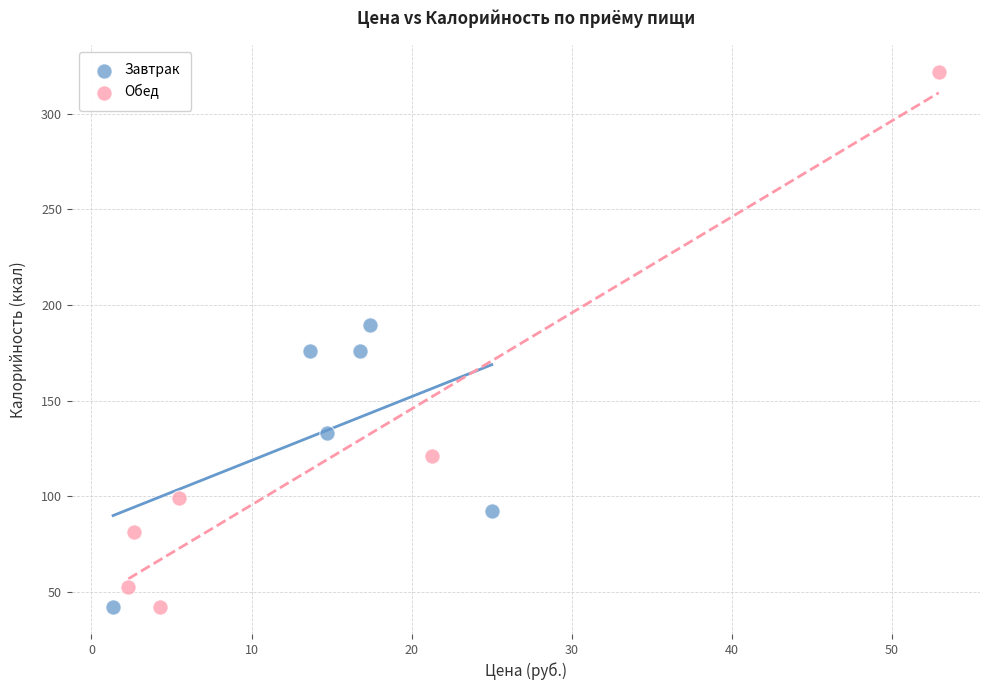

Which series reaches the maximum Y coordinate?

Обед